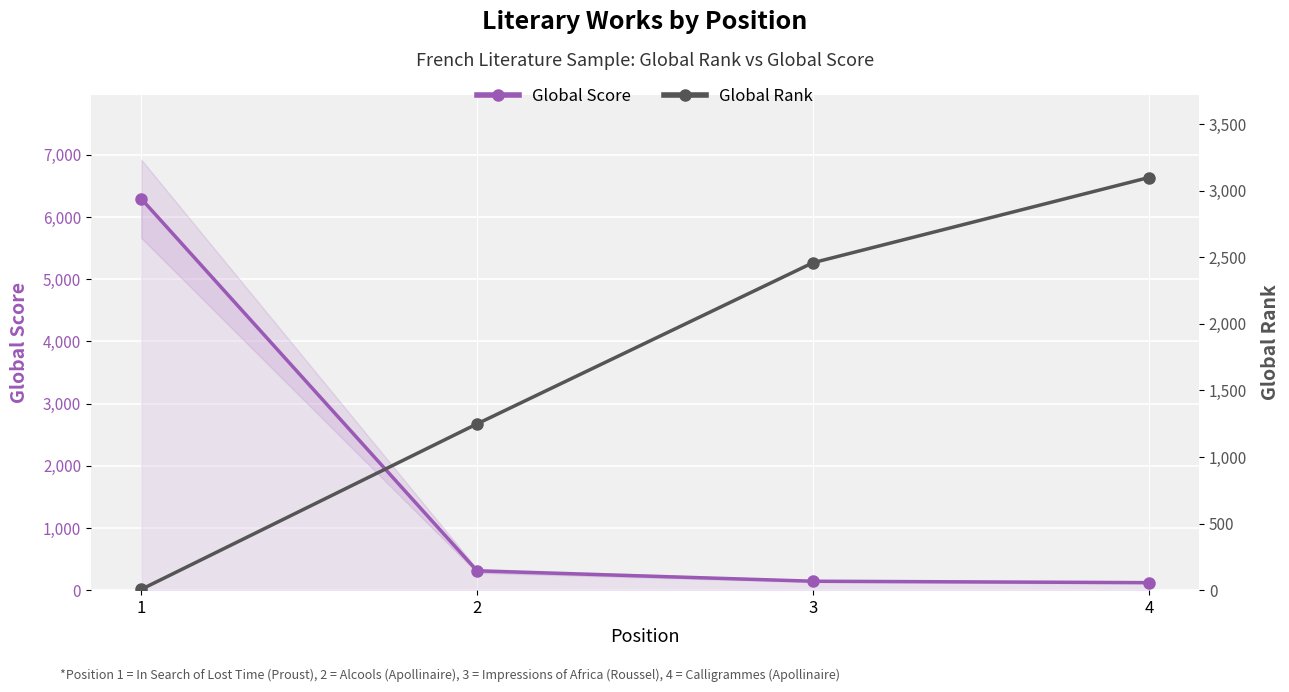

What are all the series names shown in the legend?

Global Score, Global Rank